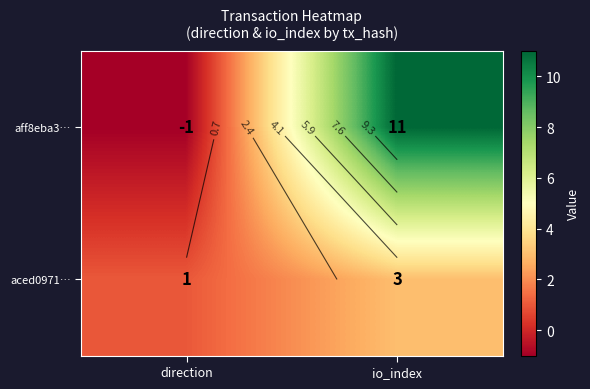

The aced0971… series shows 1 at direction. True or false?

True